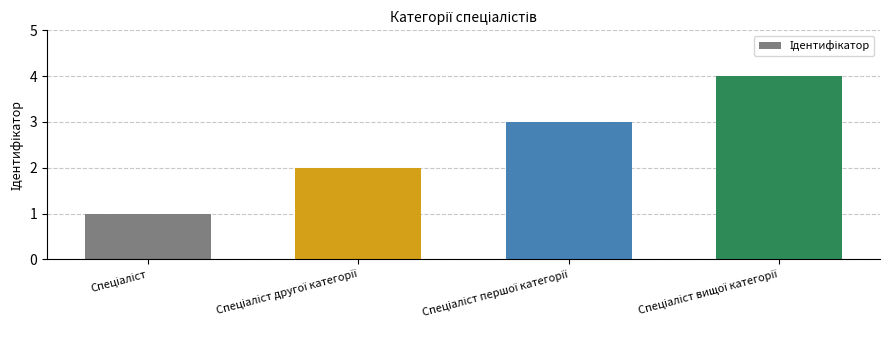

What is the greatest value displayed?

4